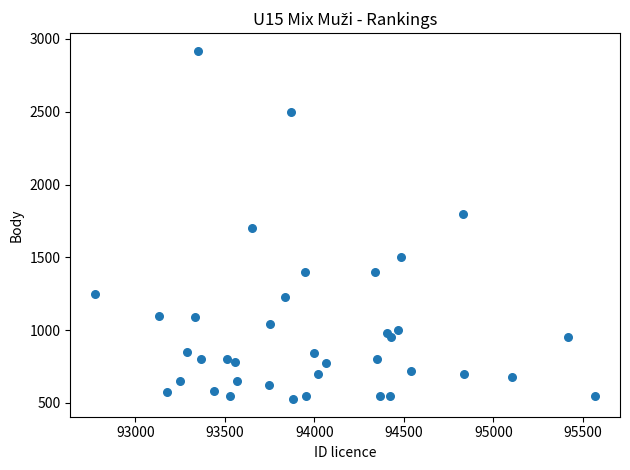

What is the range of X values (max minus min)?

2792